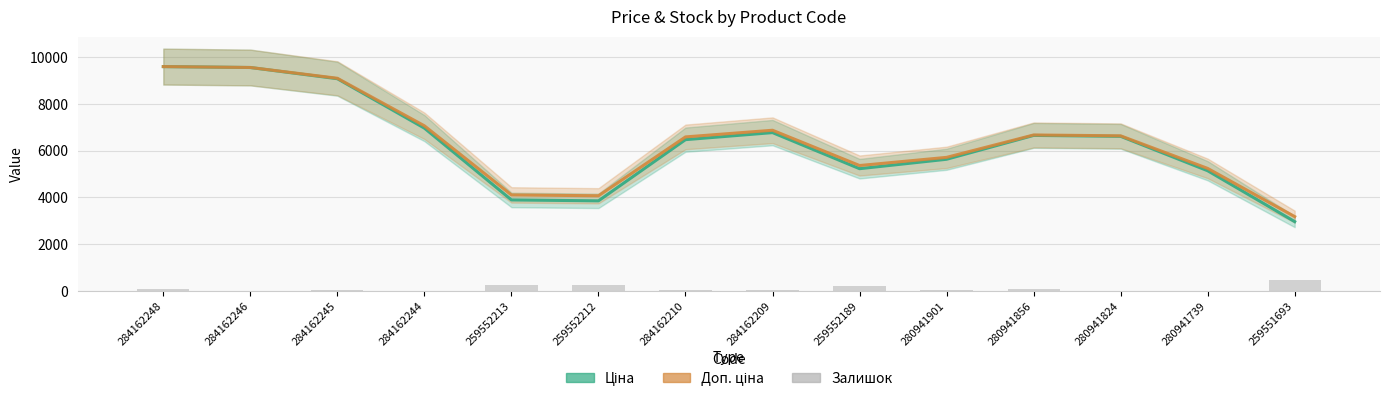

What is the value of the Ціна bar at the 14th from the left?

2964.1